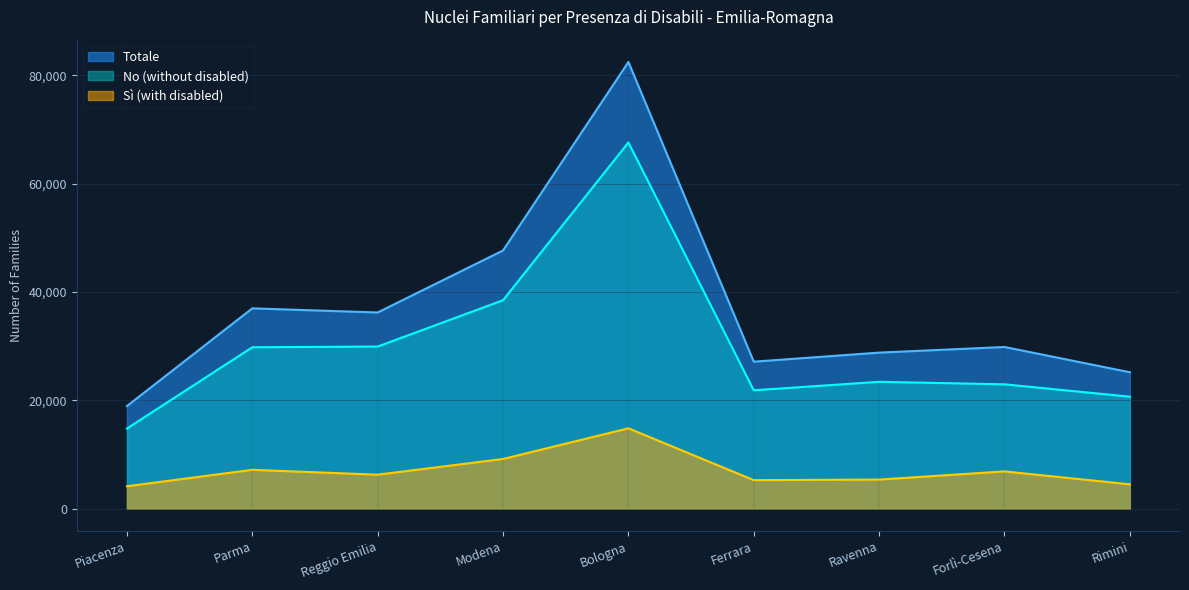

Which category has the highest value in the No (without disabled) series?

Bologna